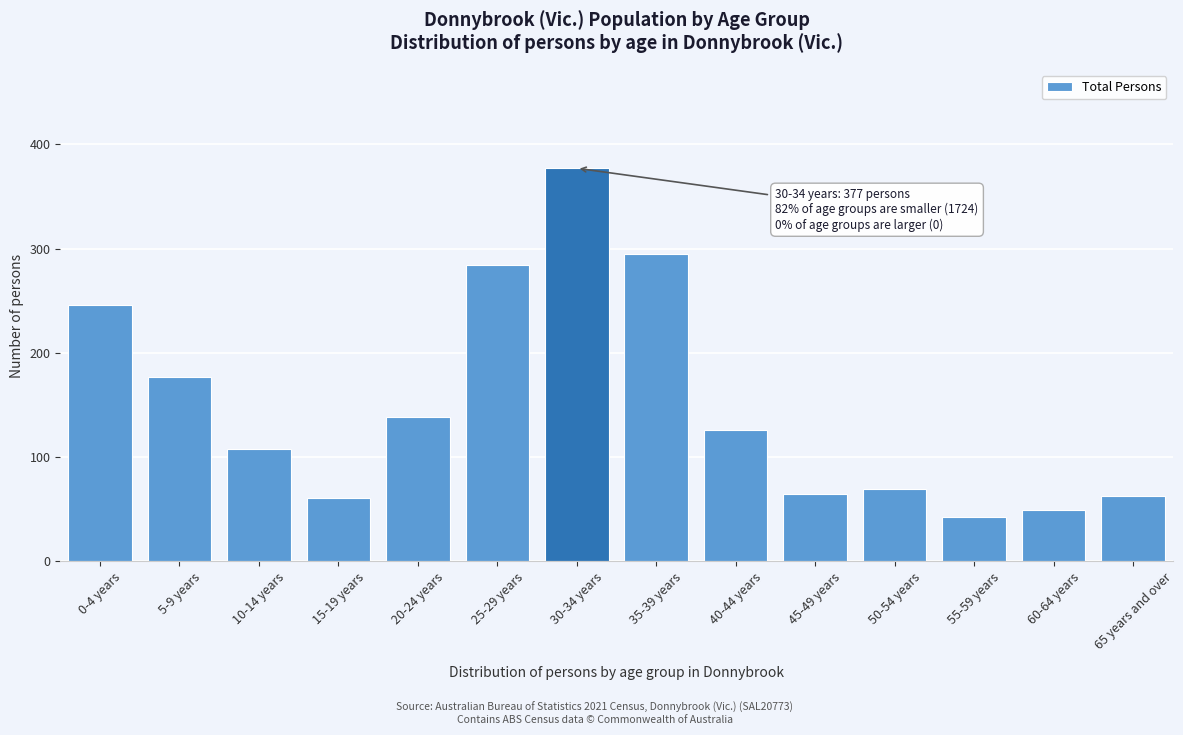

Reading left to right, list all the values displayed in this chart.

246	177	108	61	138	284	377	295	126	65	69	43	49	63